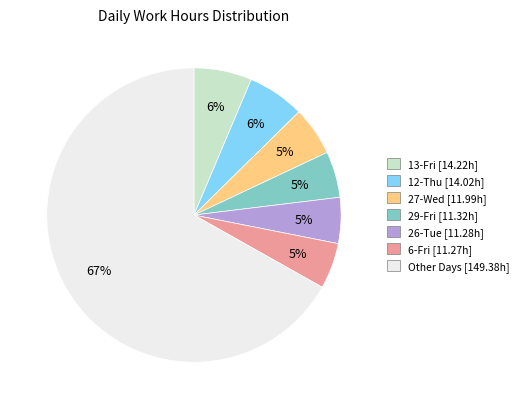

Is the sum of 13-Fri [14.22h] and 12-Thu [14.02h] greater than half?

No